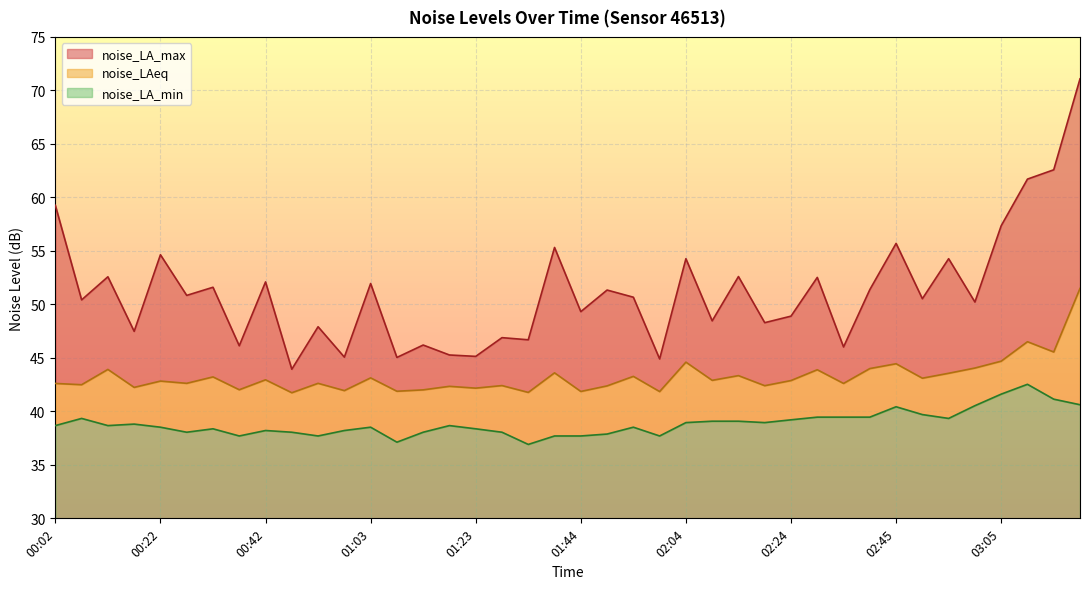

What is the sum of the noise_LAeq values at 00:12 and 01:49?

86.3